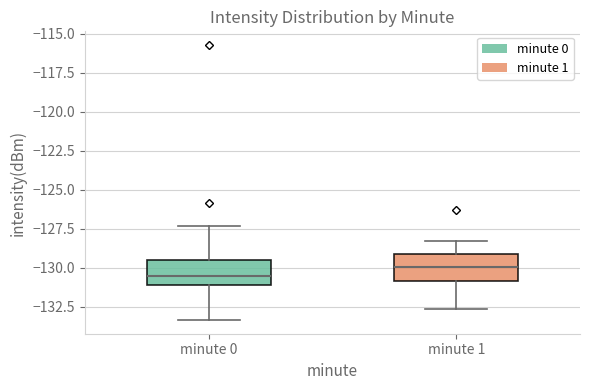

Which box has the lowest median line?

minute 0